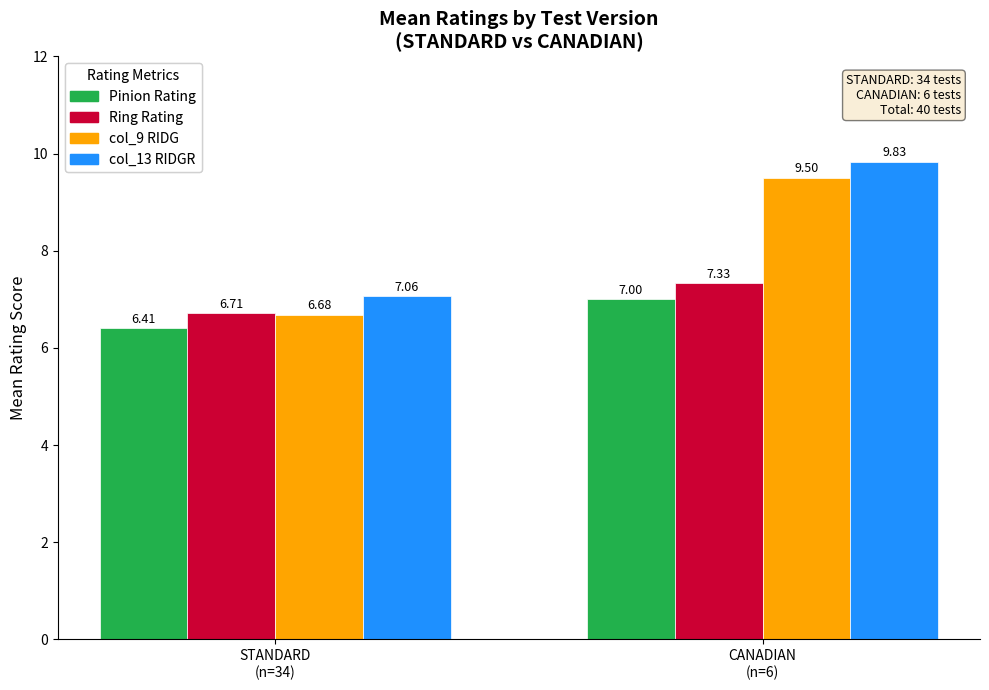

Rank the series by their average value, from lowest to highest.

Pinion Rating, Ring Rating, col_9 RIDG, col_13 RIDGR